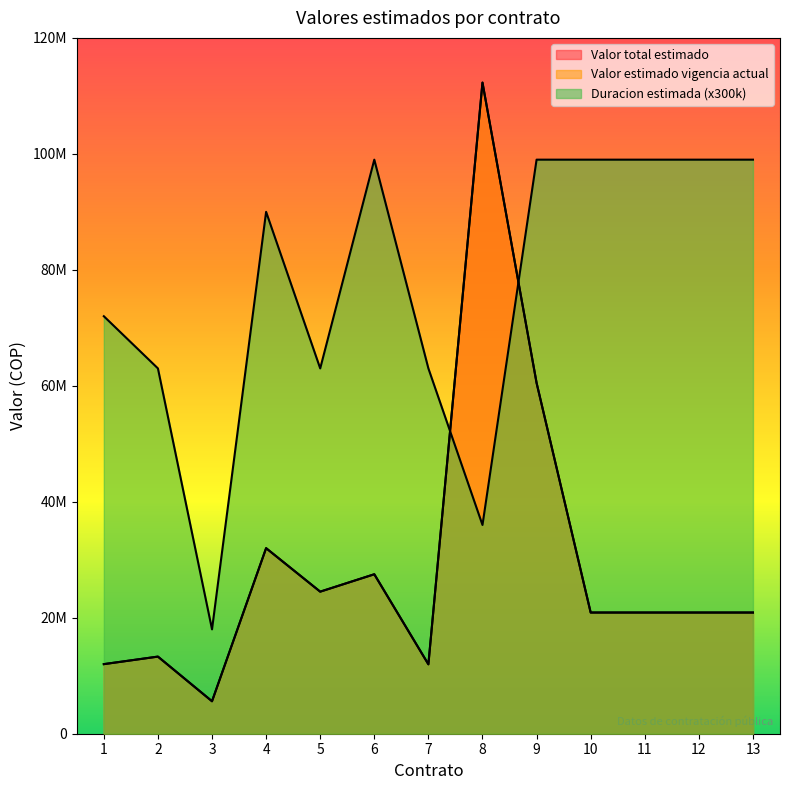

What value does the Valor estimado vigencia actual series have at 7?

11970000